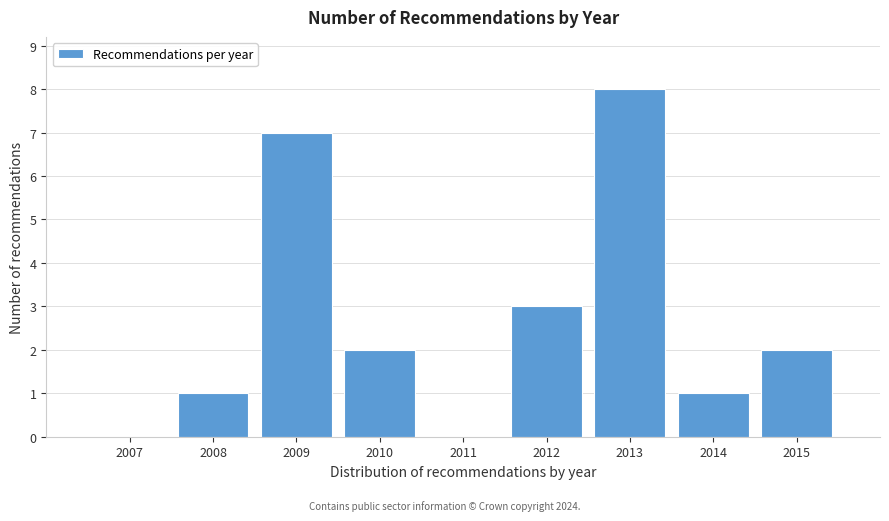

Reading left to right, what are all the values shown in this chart?

2007=0	2008=1	2009=7	2010=2	2011=0	2012=3	2013=8	2014=1	2015=2